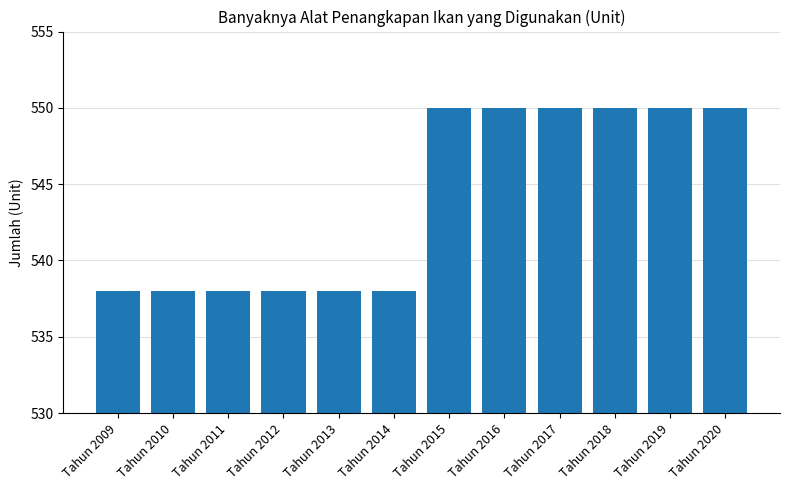

Reading left to right, what are all the values shown in this chart?

538	538	538	538	538	538	550	550	550	550	550	550